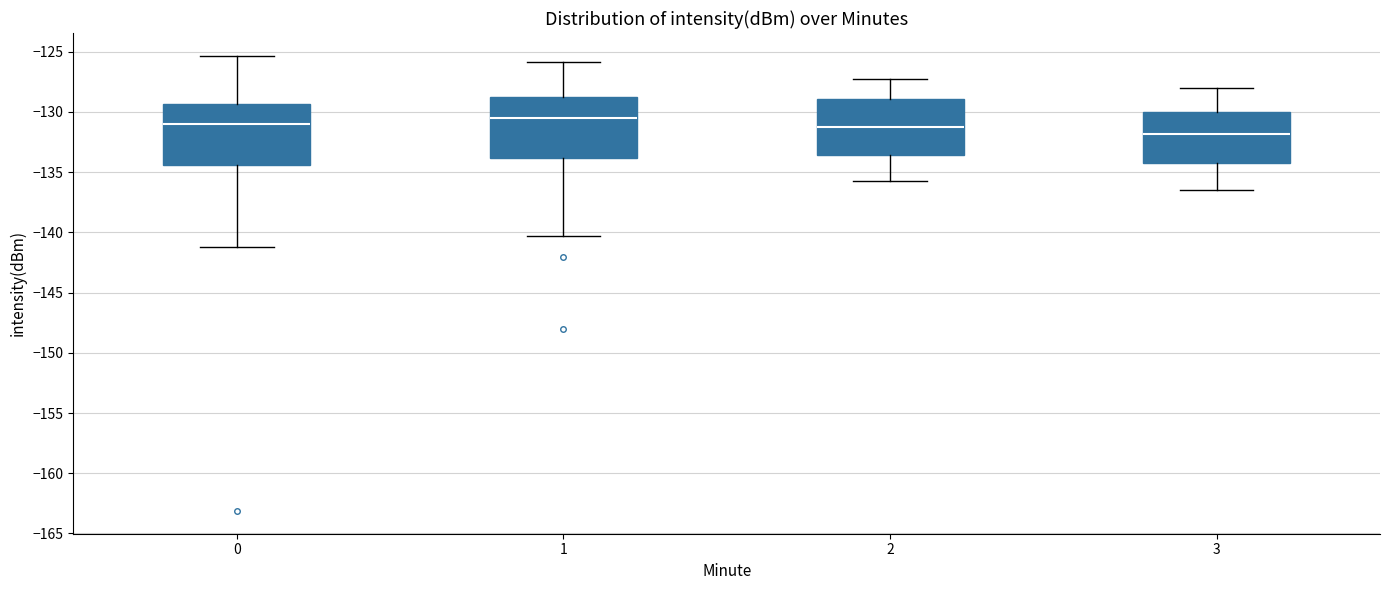

Reading left to right, read every box against the y-axis: the position of its median line, the range the box covers, and the ends of its whiskers. The values are not printed on the chart, so give them approximately, as read against the axis.

0: median -131.0, box -134.5 to -129.5, whiskers -141.0 to -125.5
1: median -130.5, box -134.0 to -129.0, whiskers -140.5 to -126.0
2: median -131.0, box -133.5 to -129.0, whiskers -135.5 to -127.5
3: median -132.0, box -134.5 to -130.0, whiskers -136.5 to -128.0